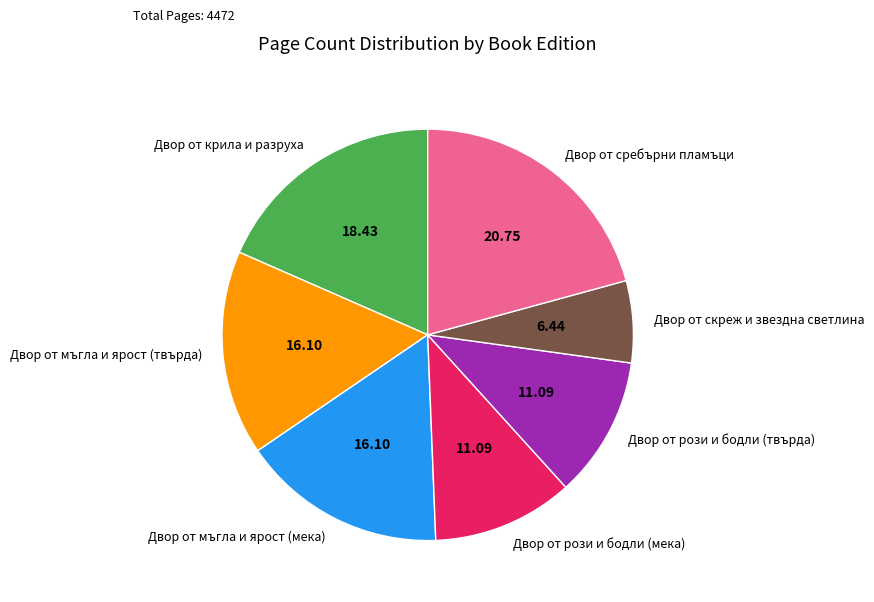

Approximately how many times larger is the value at Двор от мъгла и ярост (твърда) compared to Двор от рози и бодли (мека)?

1.5